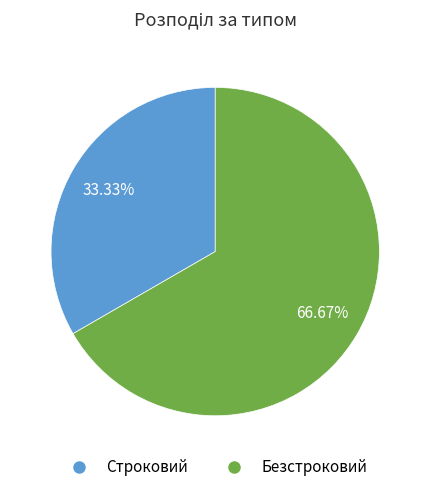

Is it true that Безстроковий is 55% of the pie?

False